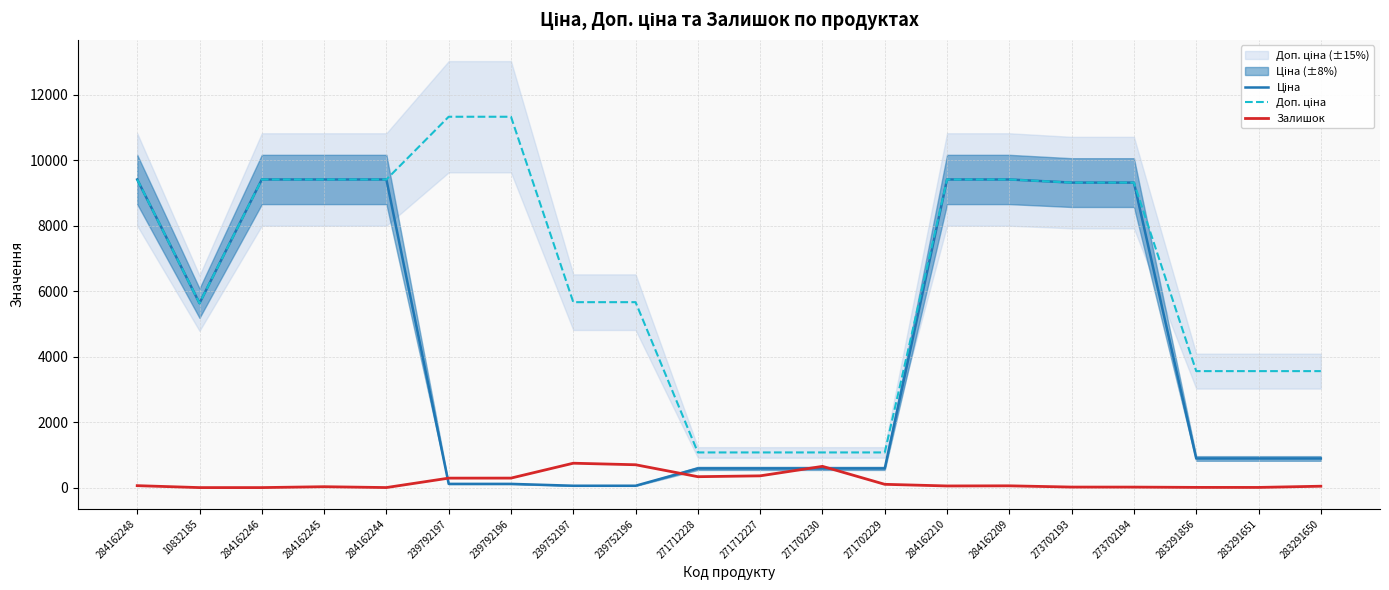

Is this an area chart (filled region under the line)?

No